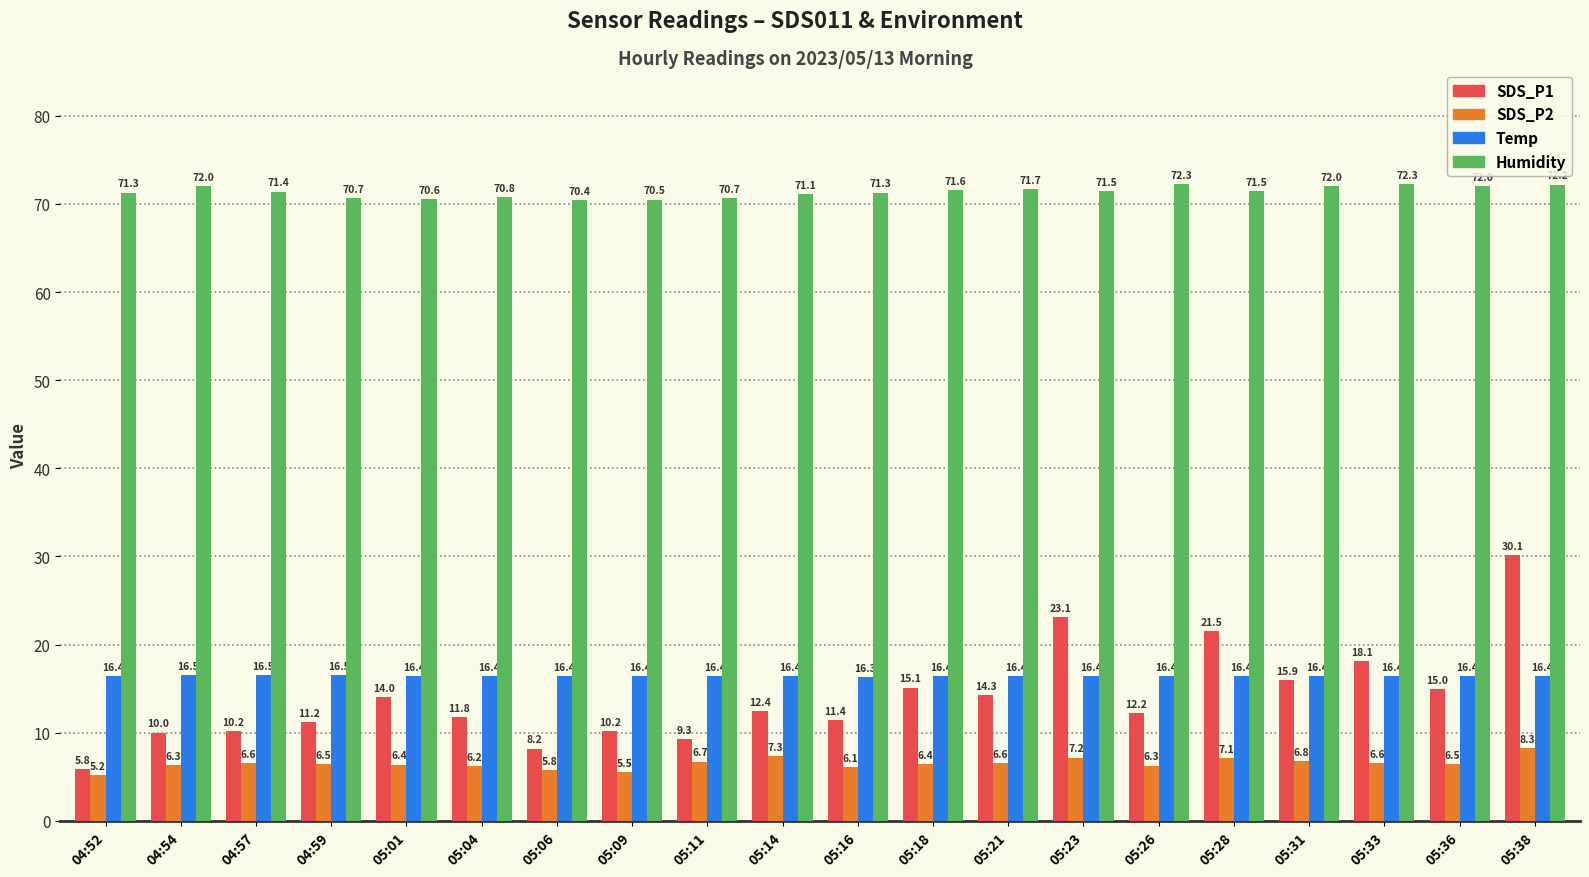

Is the value of Humidity at 05:28 greater than the value of Temp at 05:36?

Yes